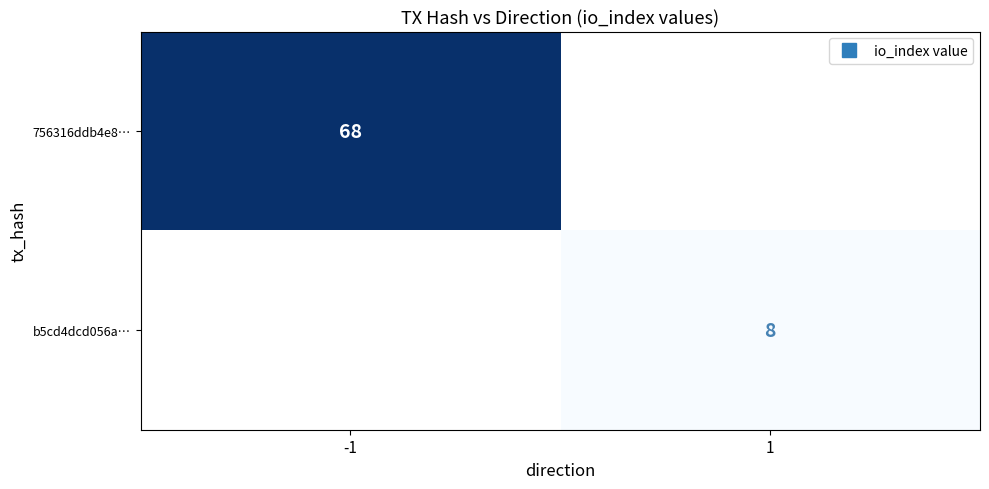

List the series in order of their peak value, highest first.

756316ddb4e8…, b5cd4dcd056a…